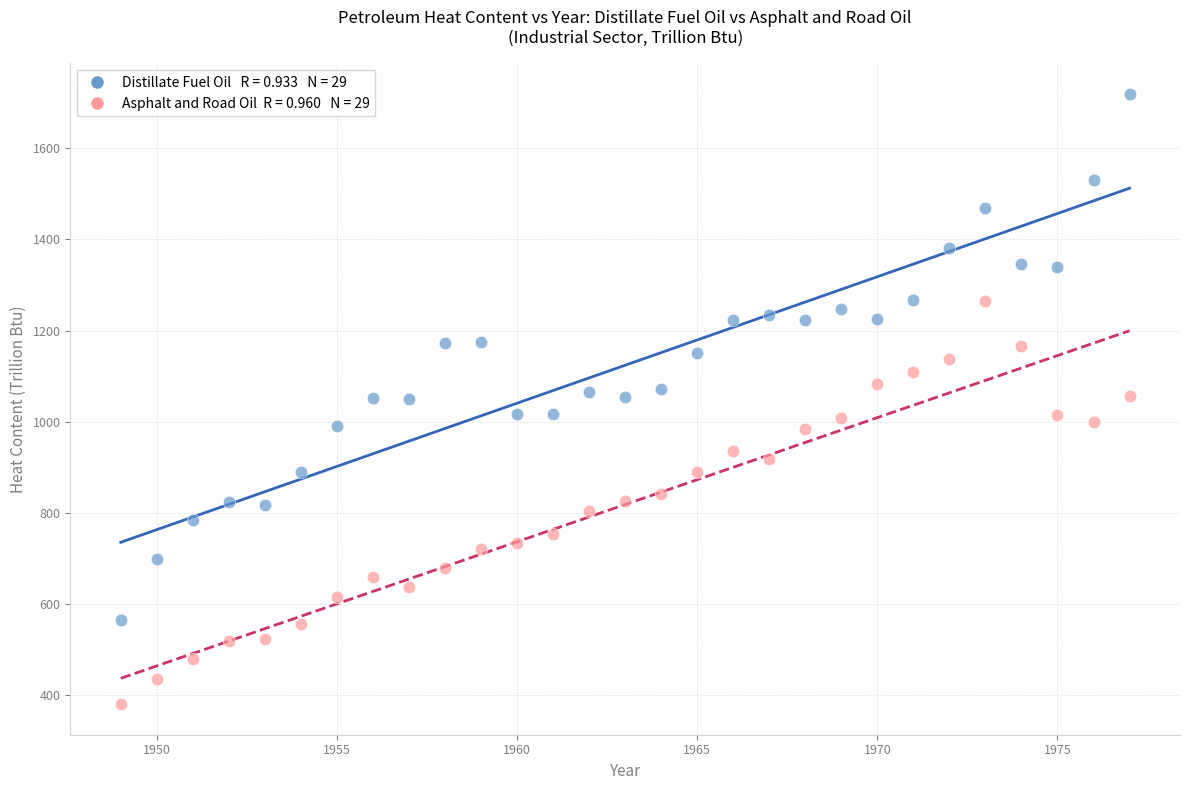

Across all data points, what is the range of Y values (max minus min)?

1339.9